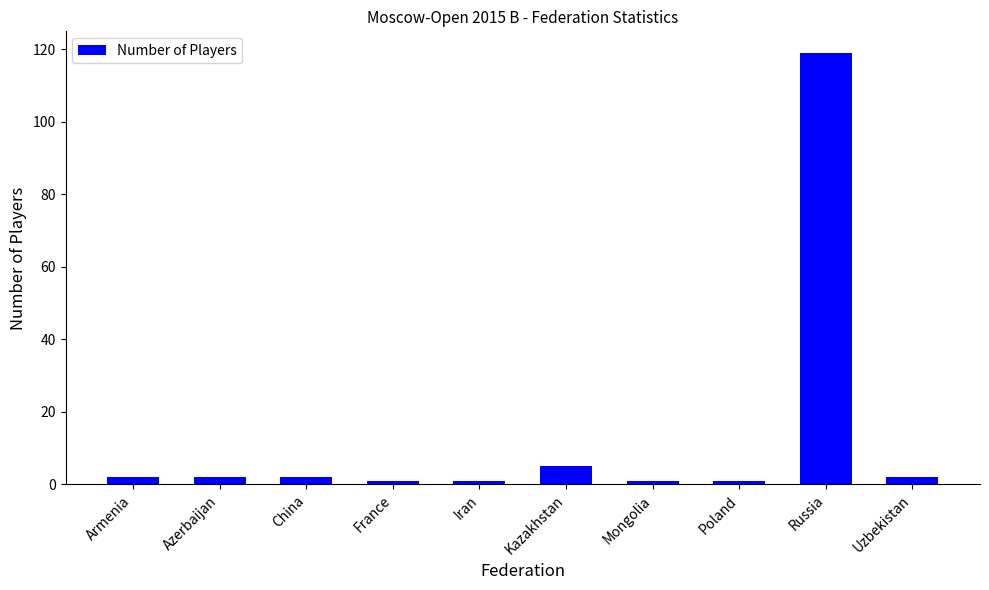

How many bars are there in total?

10